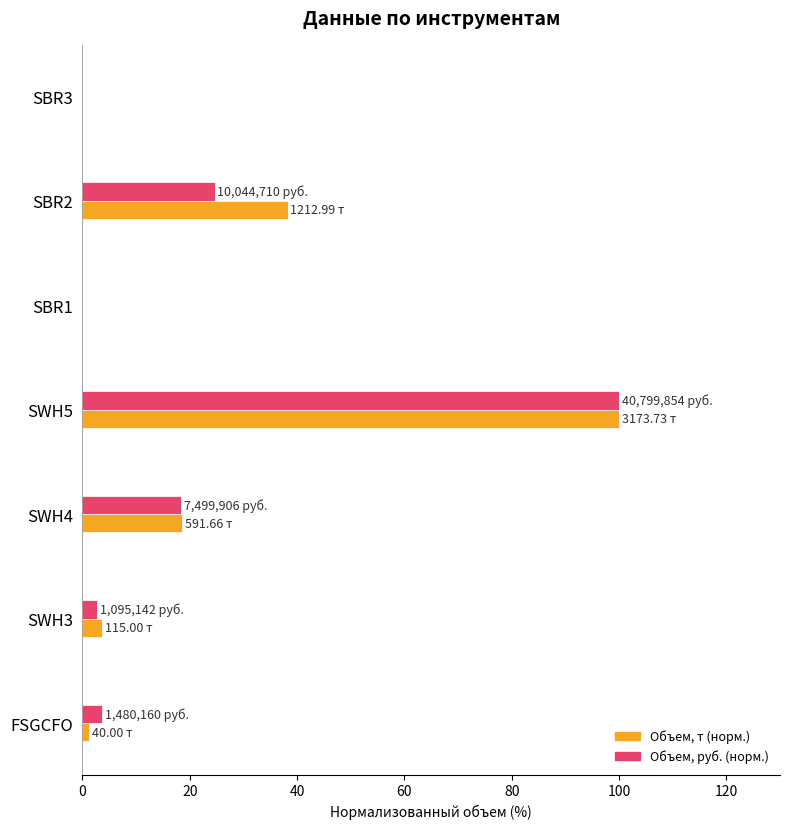

Which series changed the most between FSGCFO and SWH4?

Объем, т (норм.)